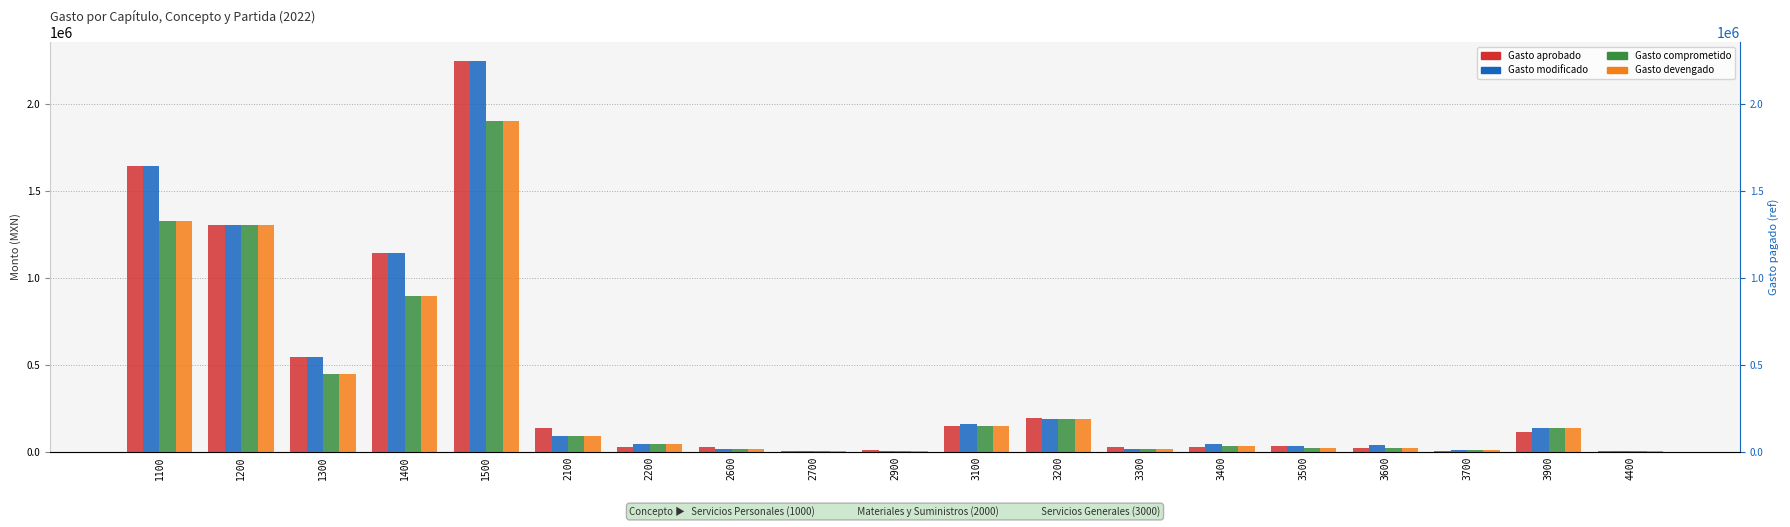

What is the difference between the highest and lowest values at 2200?

17000.0